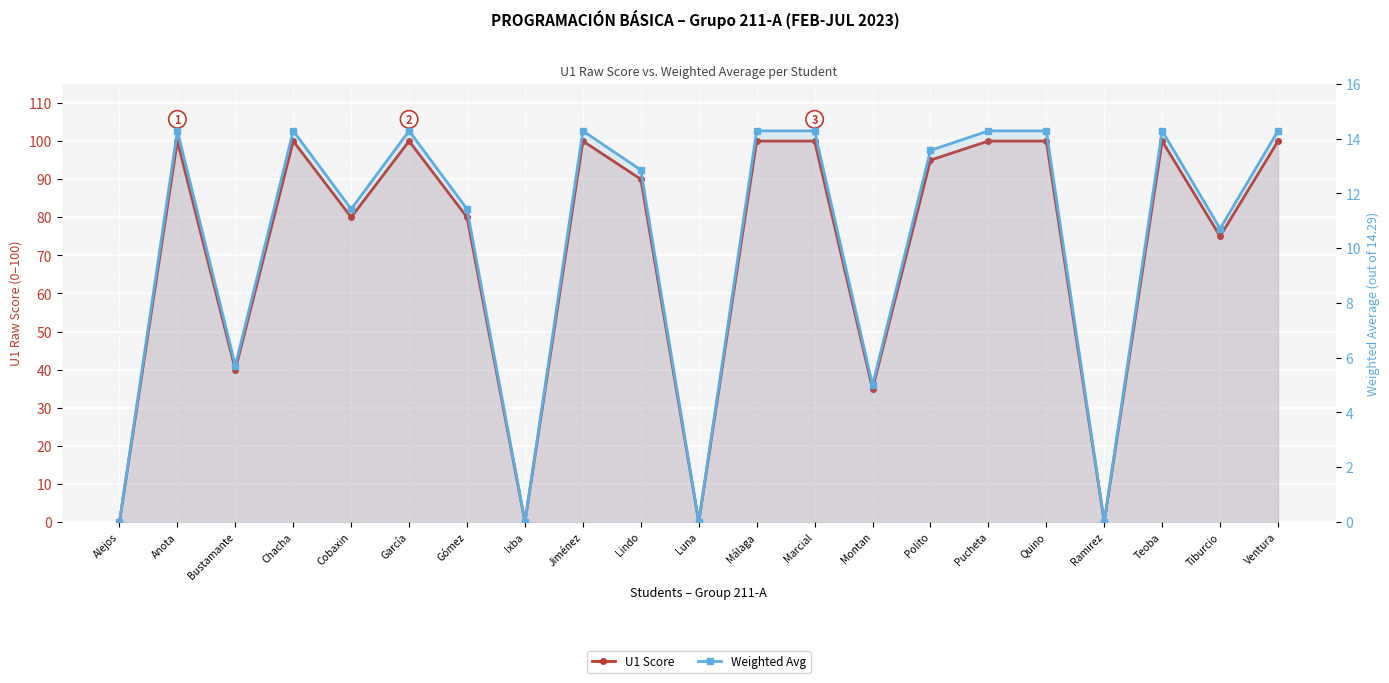

Between Gómez and Jiménez, which series saw the biggest shift?

U1 Score